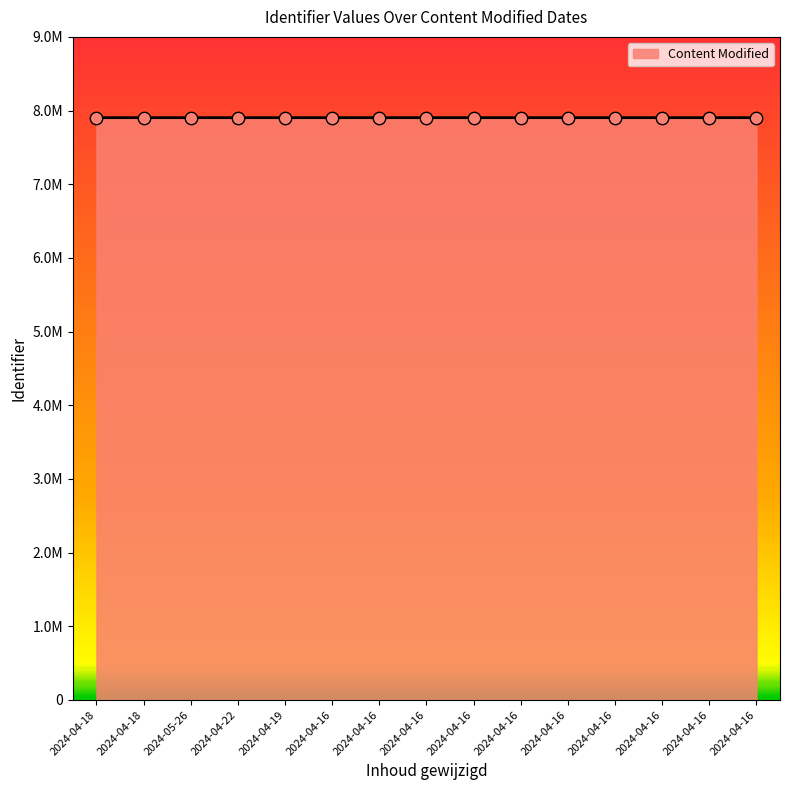

What is the ratio of the value at 2024-04-16 to the value at 2024-04-16?

1.0